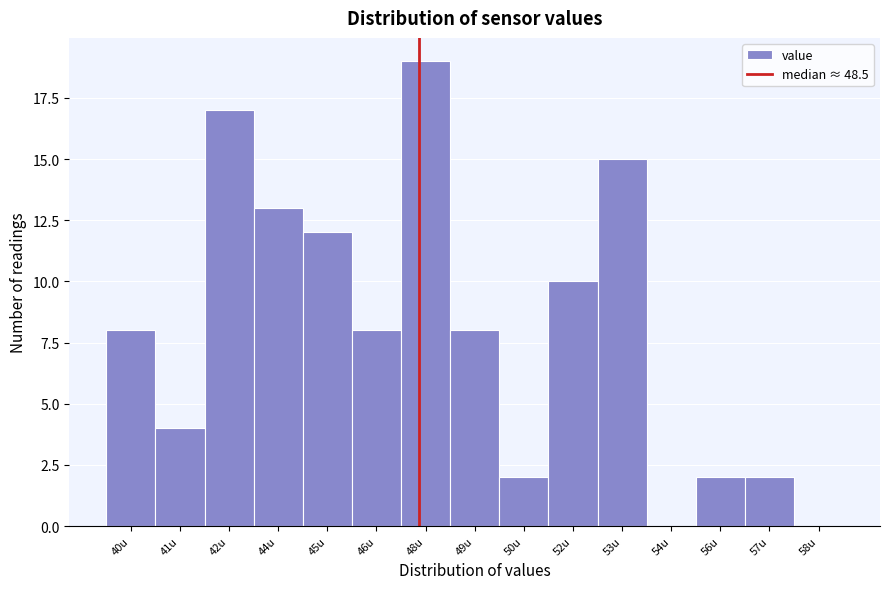

Reading left to right, transcribe all the data shown in this chart.

40u=8	41u=4	42u=17	44u=13	45u=12	46u=8	48u=19	49u=8	50u=2	52u=10	53u=15	54u=0	56u=2	57u=2	58u=0